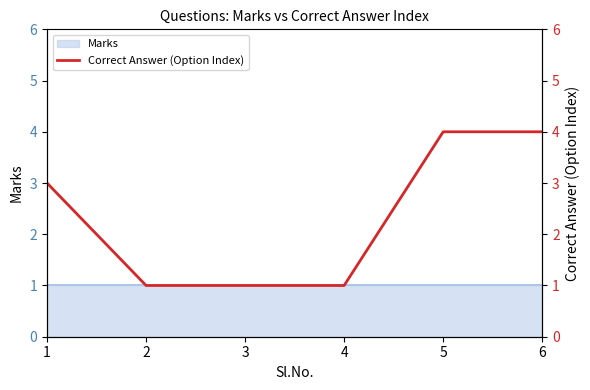

True or false: the data shows 2 at 6.

False